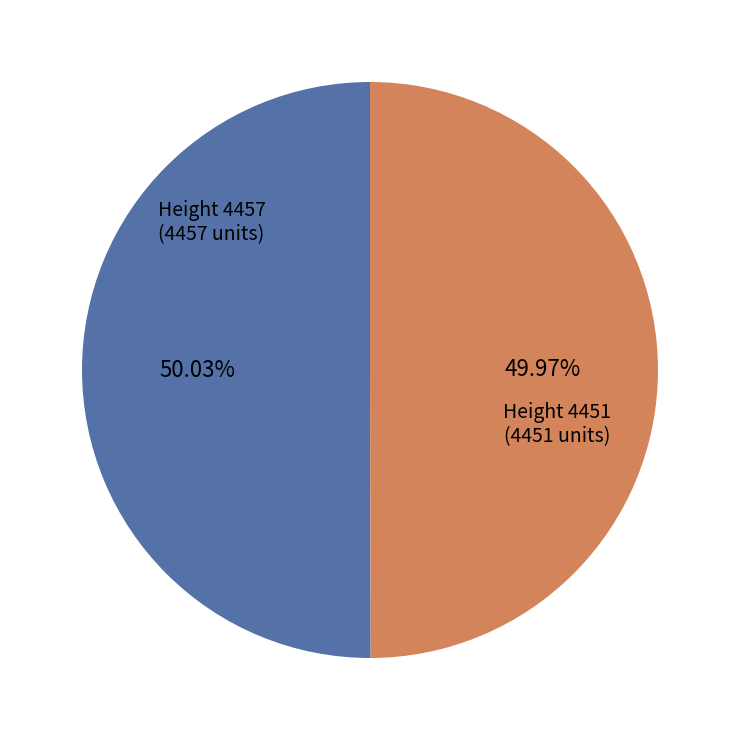

Rank the categories by value from highest to lowest.

4457, 4451